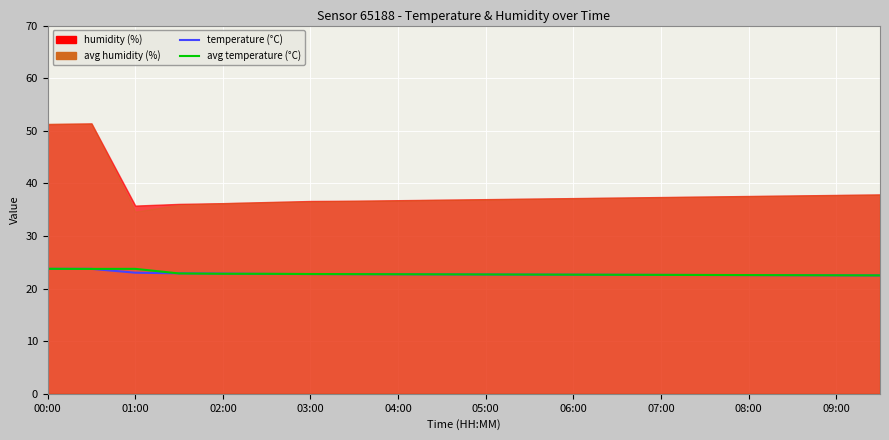

How many intersections are there between temperature and avg_temperature?

4